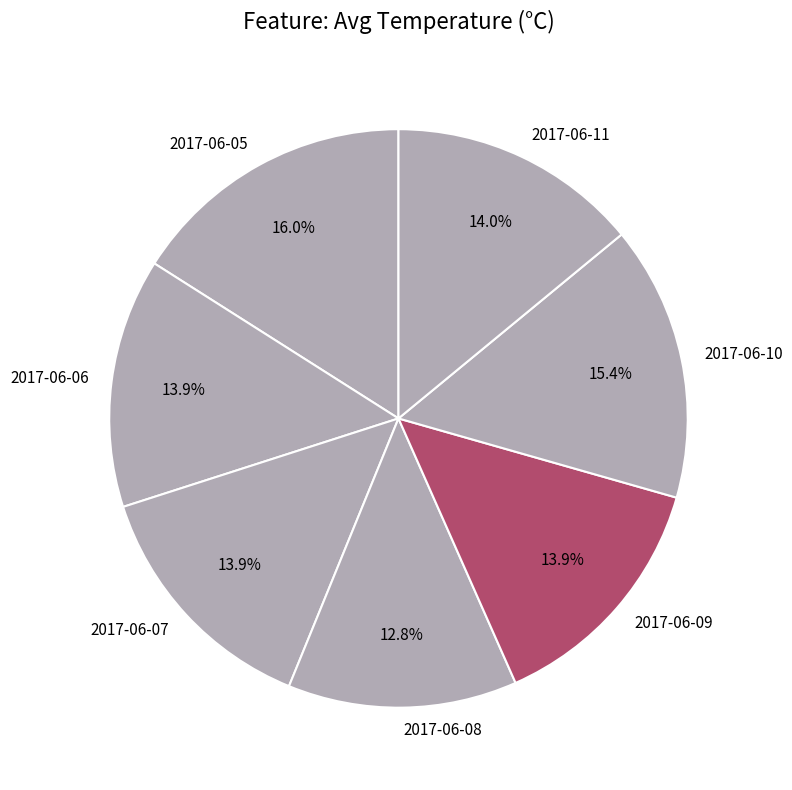

How many segments does this pie chart have?

7